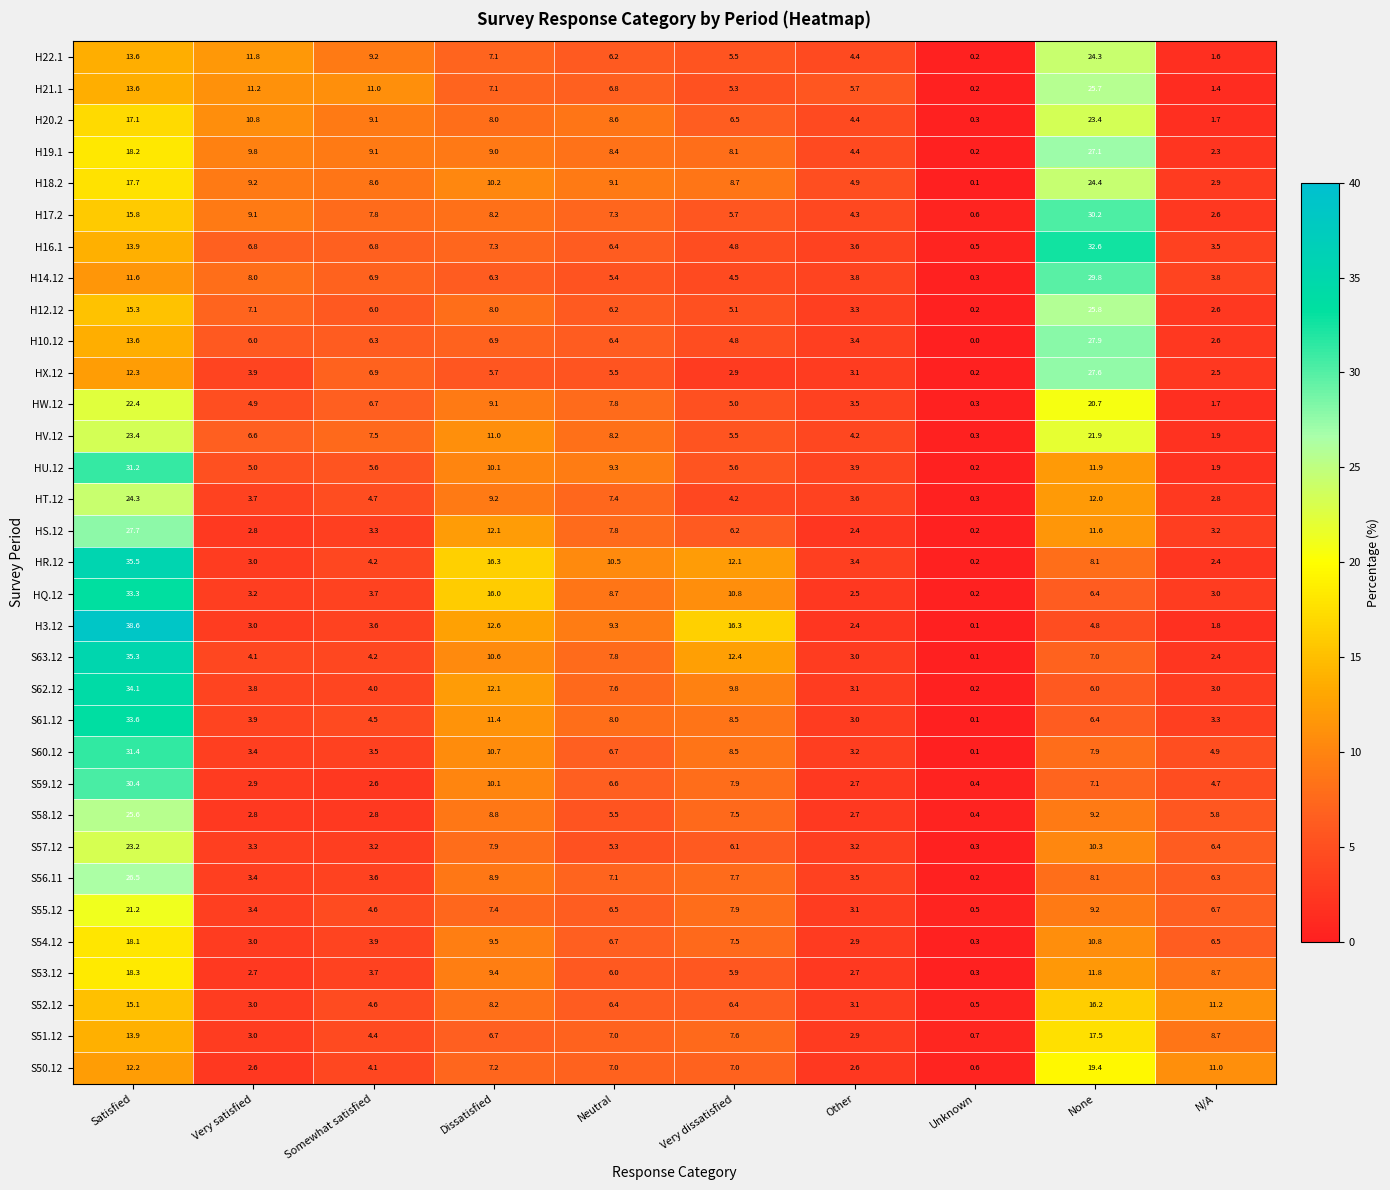

List the labels in order of HS.12 value, smallest first.

Unknown, Other, Very satisfied, N/A, Somewhat satisfied, Very dissatisfied, Neutral, None, Dissatisfied, Satisfied